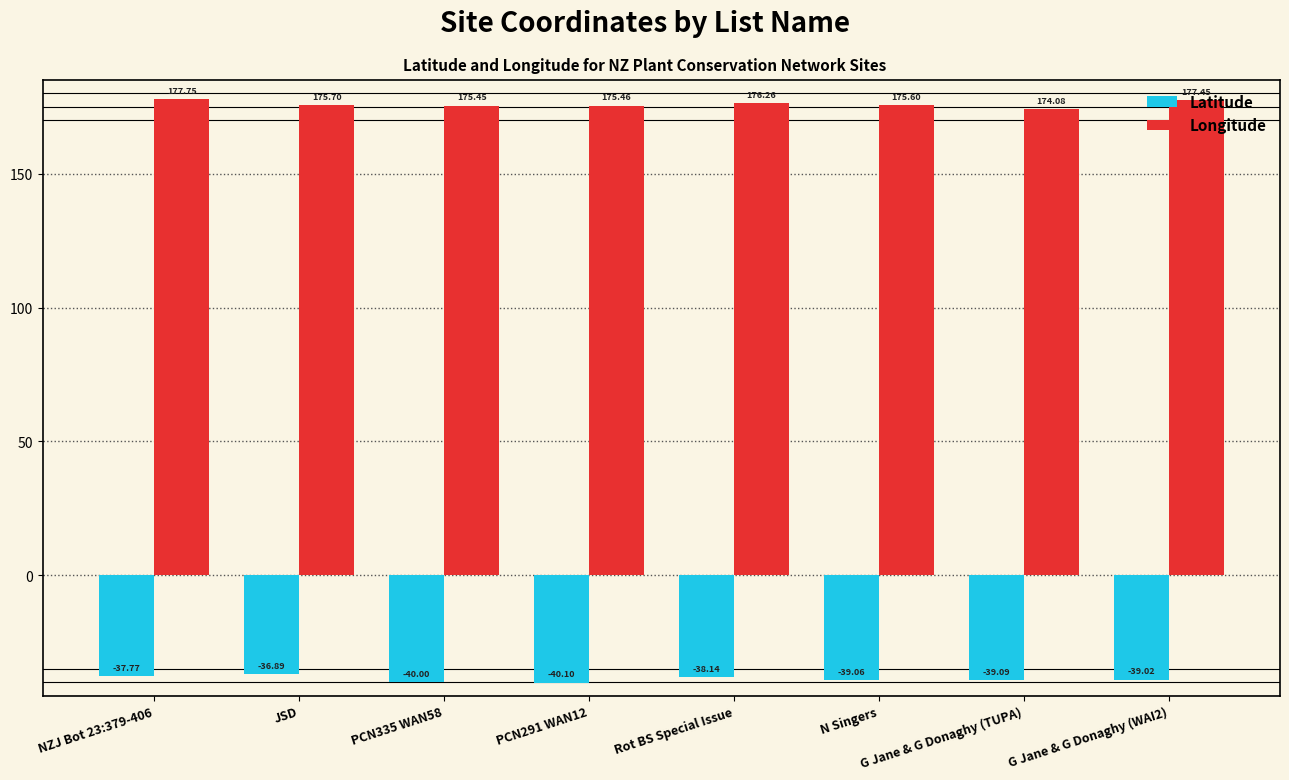

At which category is the sum across all series the highest?

NZJ Bot 23:379-406